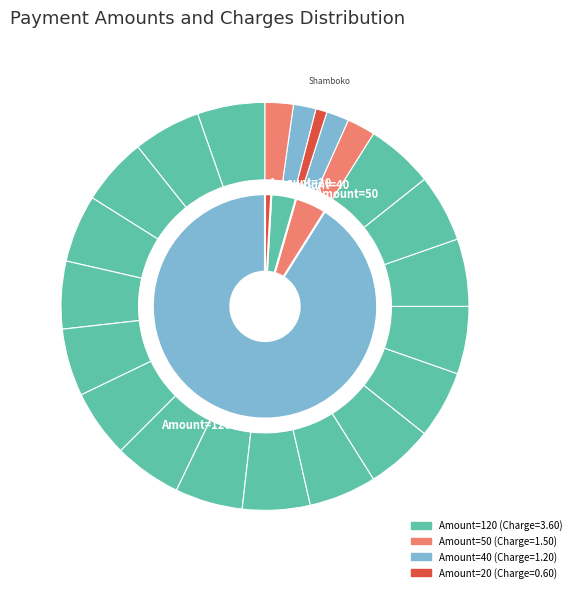

Does Msimanga account for over 50% of the chart?

No